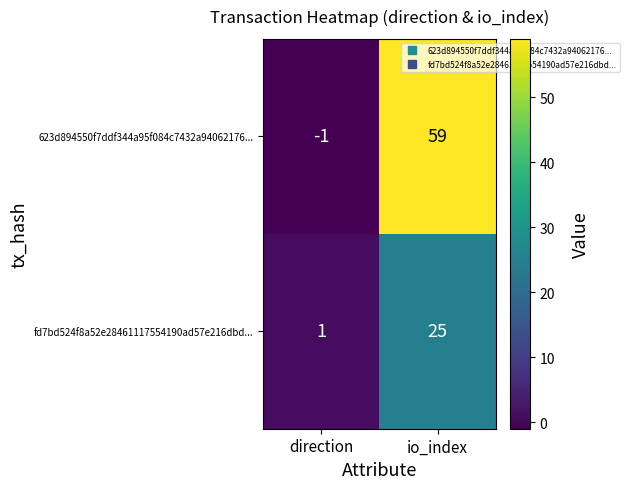

What is the difference between the highest and lowest values at io_index?

34